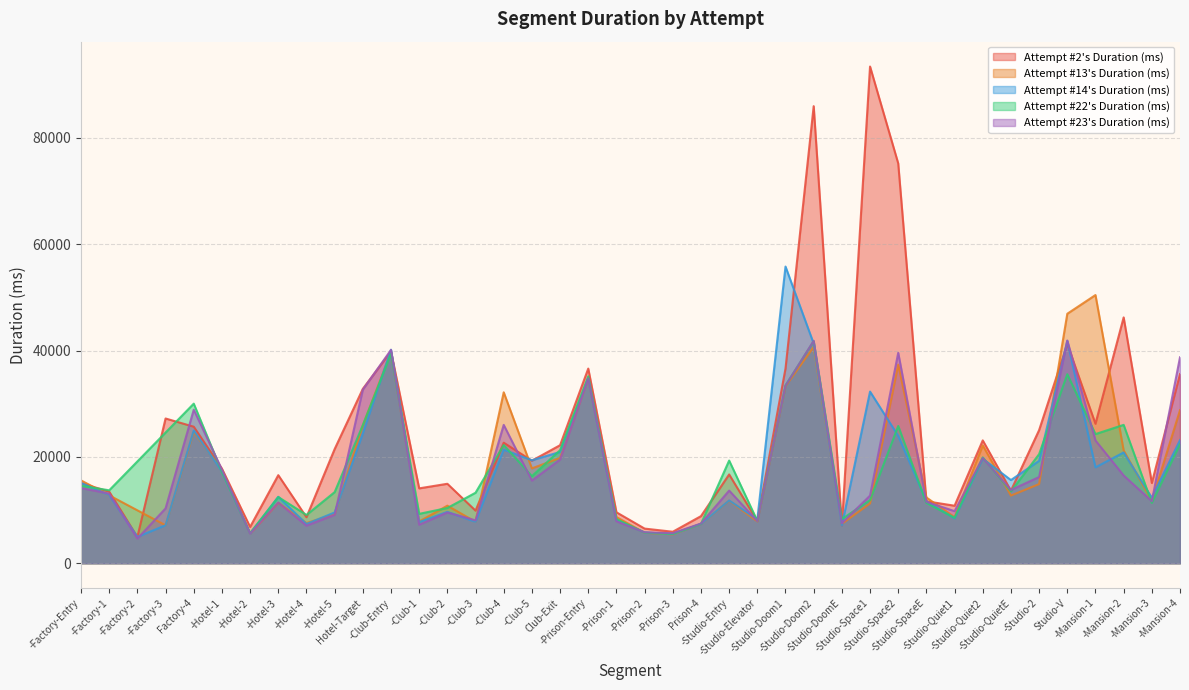

Read the Attempt #23's Duration (ms) value at -Studio-Elevator.

7931.0